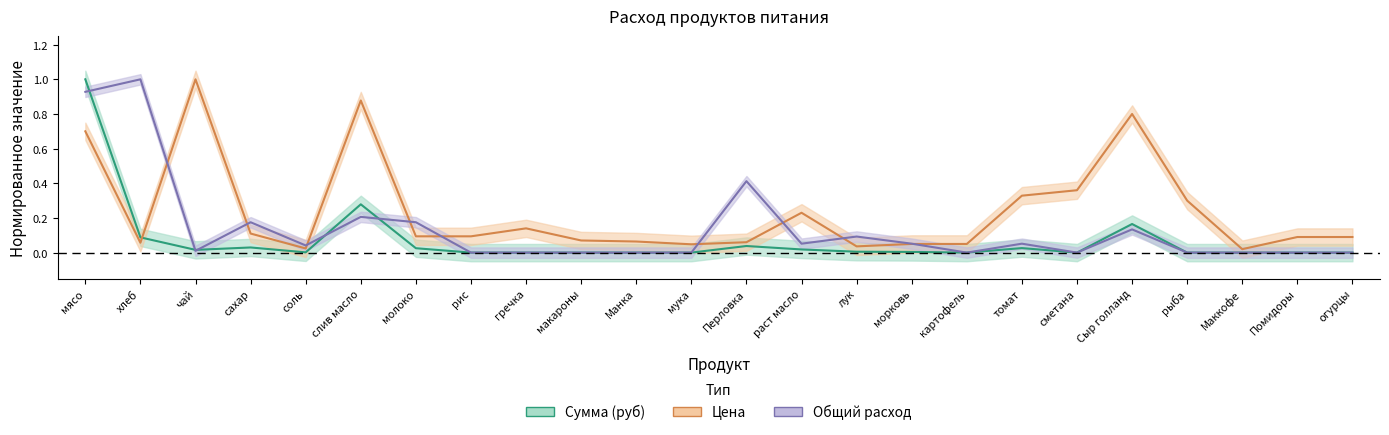

Does the chart have visible grid lines?

No